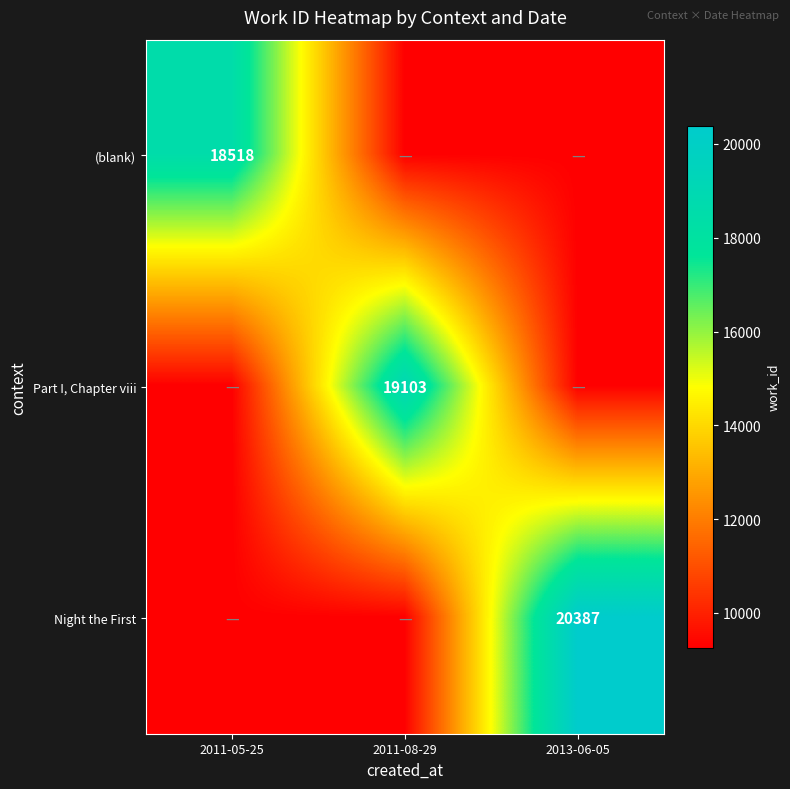

What is the difference between the highest and lowest values at 2011-05-25?

9259